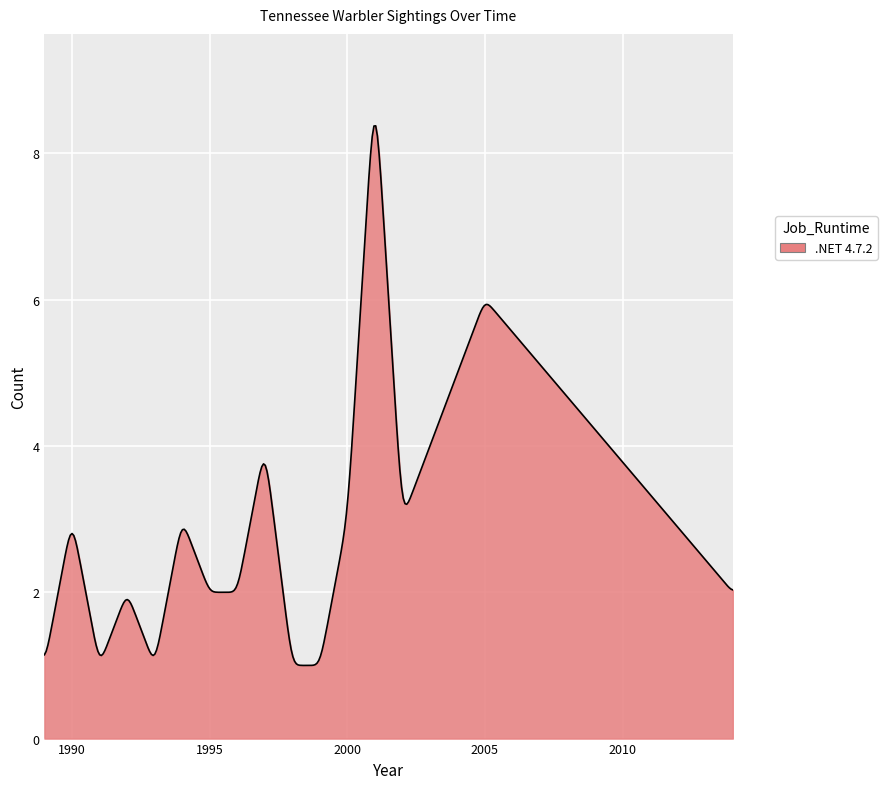

How many lines are shown in the chart?

1